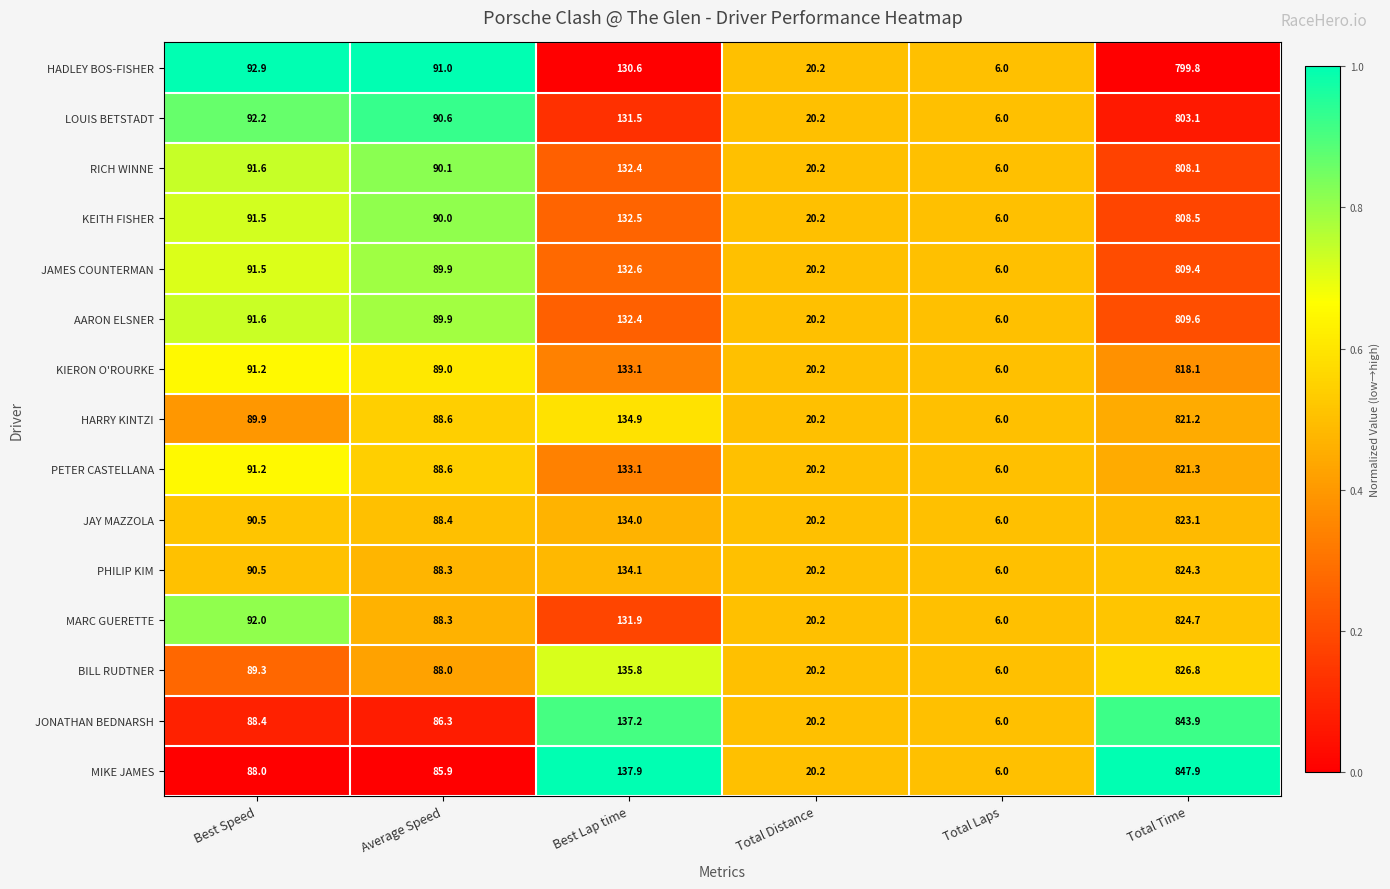

At Total Time, list the series in order from smallest to largest.

HADLEY BOS-FISHER, LOUIS BETSTADT, RICH WINNE, KEITH FISHER, JAMES COUNTERMAN, AARON ELSNER, KIERON O'ROURKE, HARRY KINTZI, PETER CASTELLANA, JAY MAZZOLA, PHILIP KIM, MARC GUERETTE, BILL RUDTNER, JONATHAN BEDNARSH, MIKE JAMES